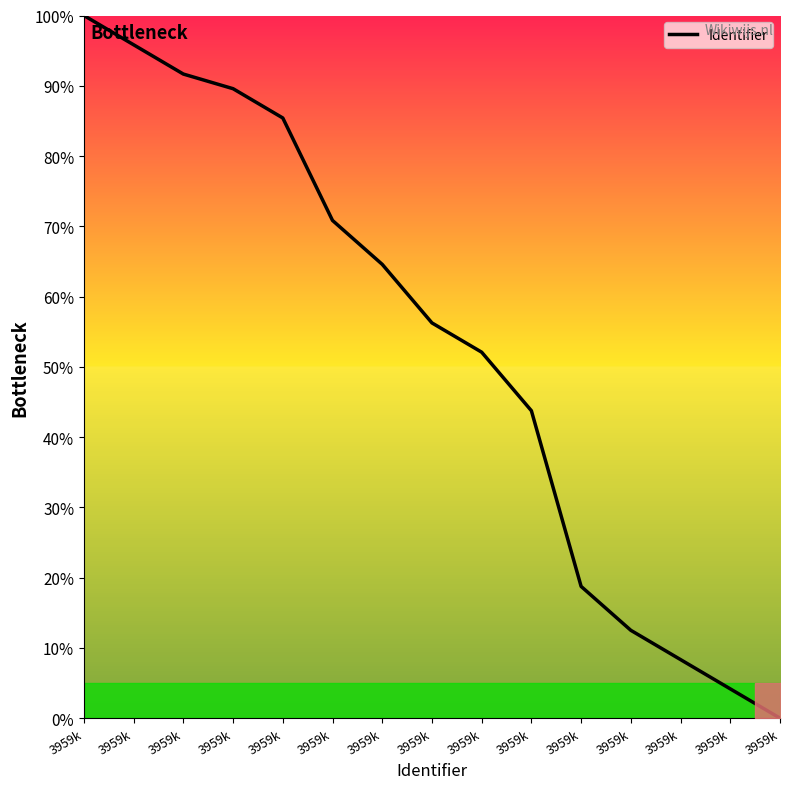

Does the chart display data point markers on the line(s)?

No